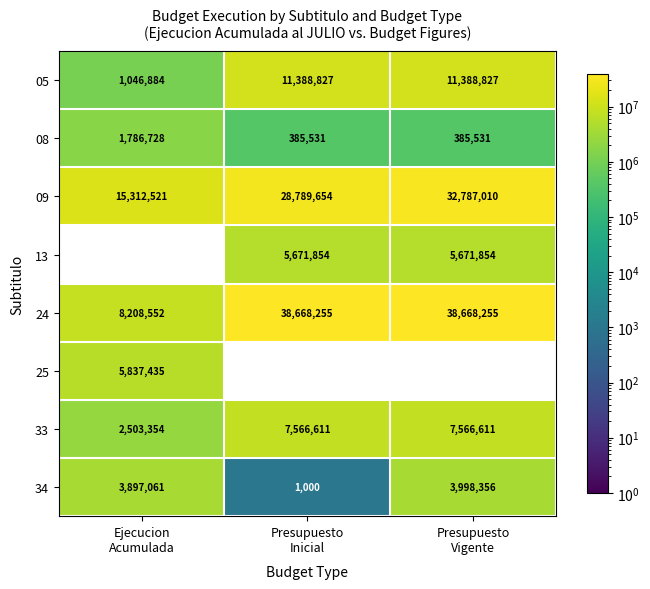

What is the lowest value of the 09 series?

15312521